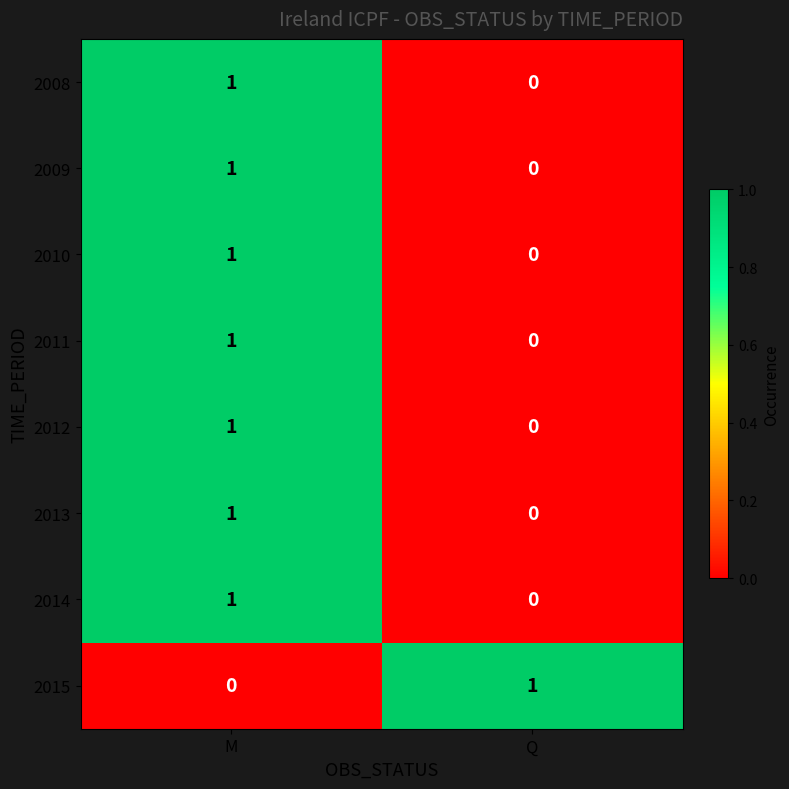

Count the number of categories in the chart.

2